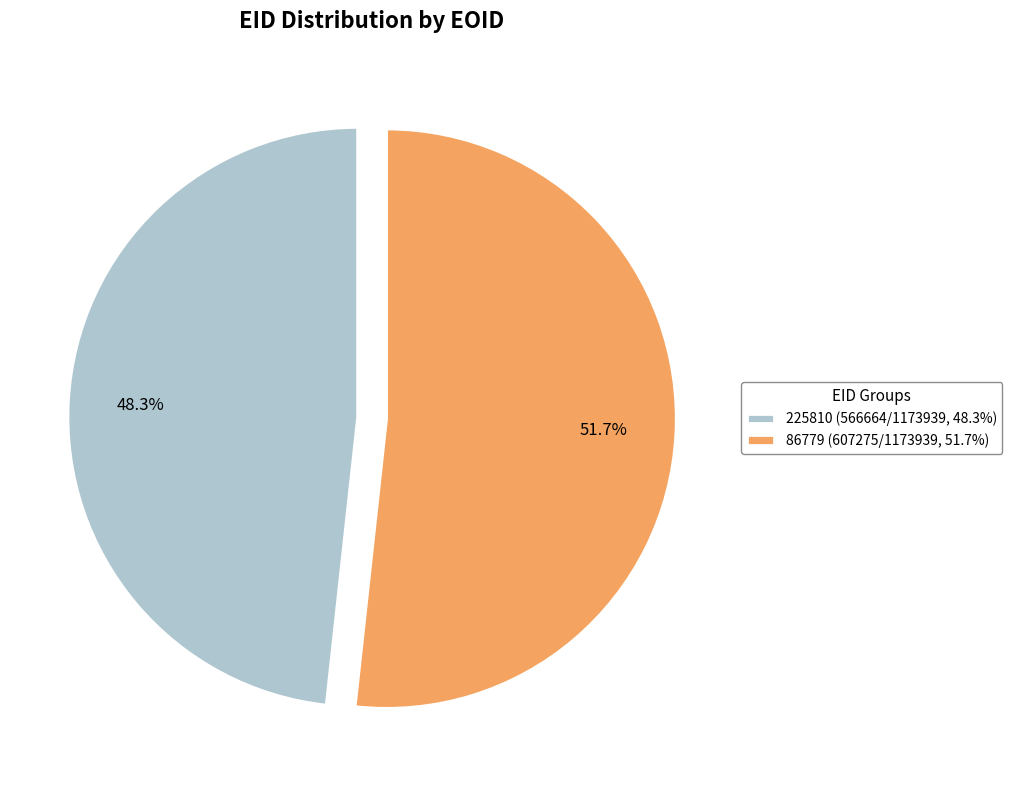

What percentage is the 86779 slice, to the nearest percent?

52%